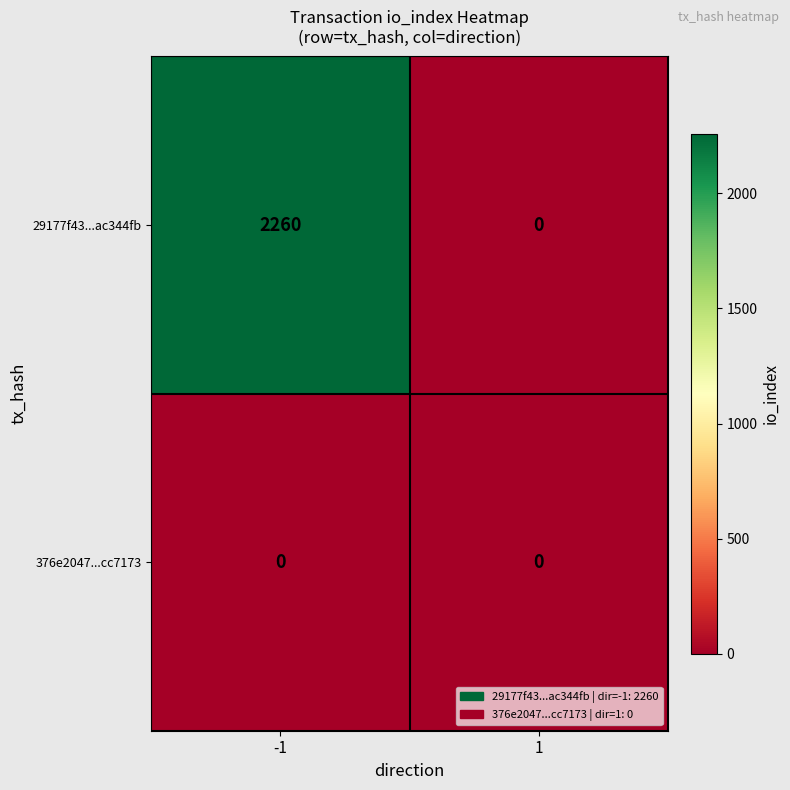

What is the spread (max minus min) of values at -1?

2260